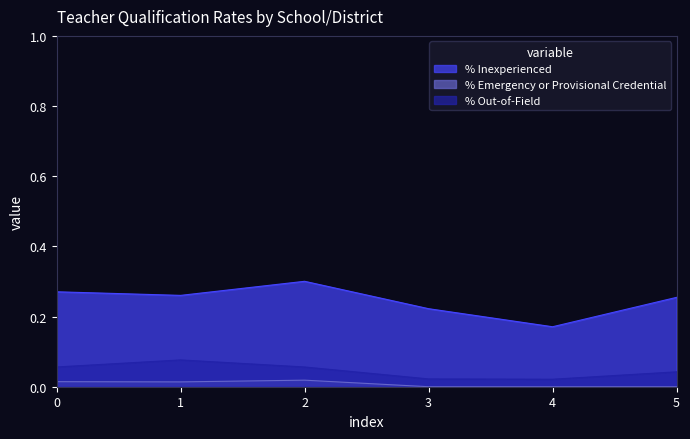

Is the value of % Inexperienced at 3 greater than the value of % Emergency or Provisional Credential at 2?

Yes